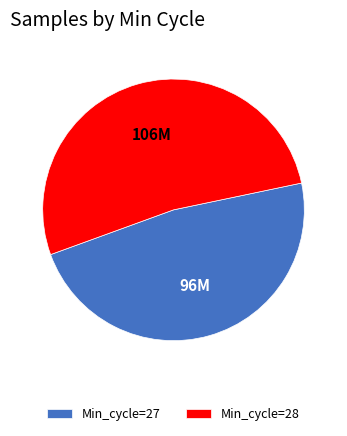

Does any single category account for the majority?

Yes